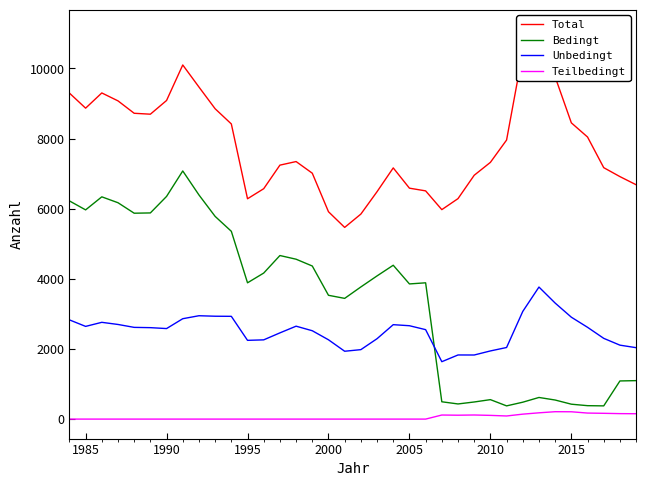

How many data points in Unbedingt are less than 2608?

18